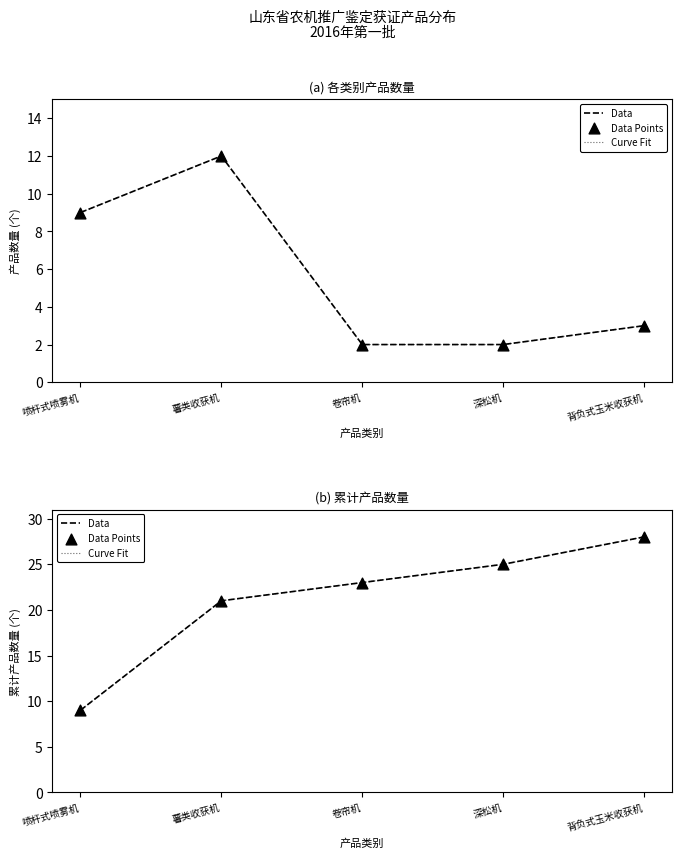

What is the total value across all series at 背负式玉米收获机?

84